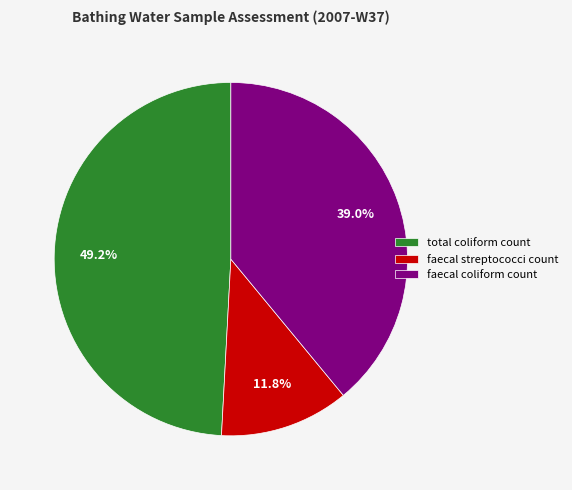

Which has a higher value, faecal coliform count or faecal streptococci count?

faecal coliform count